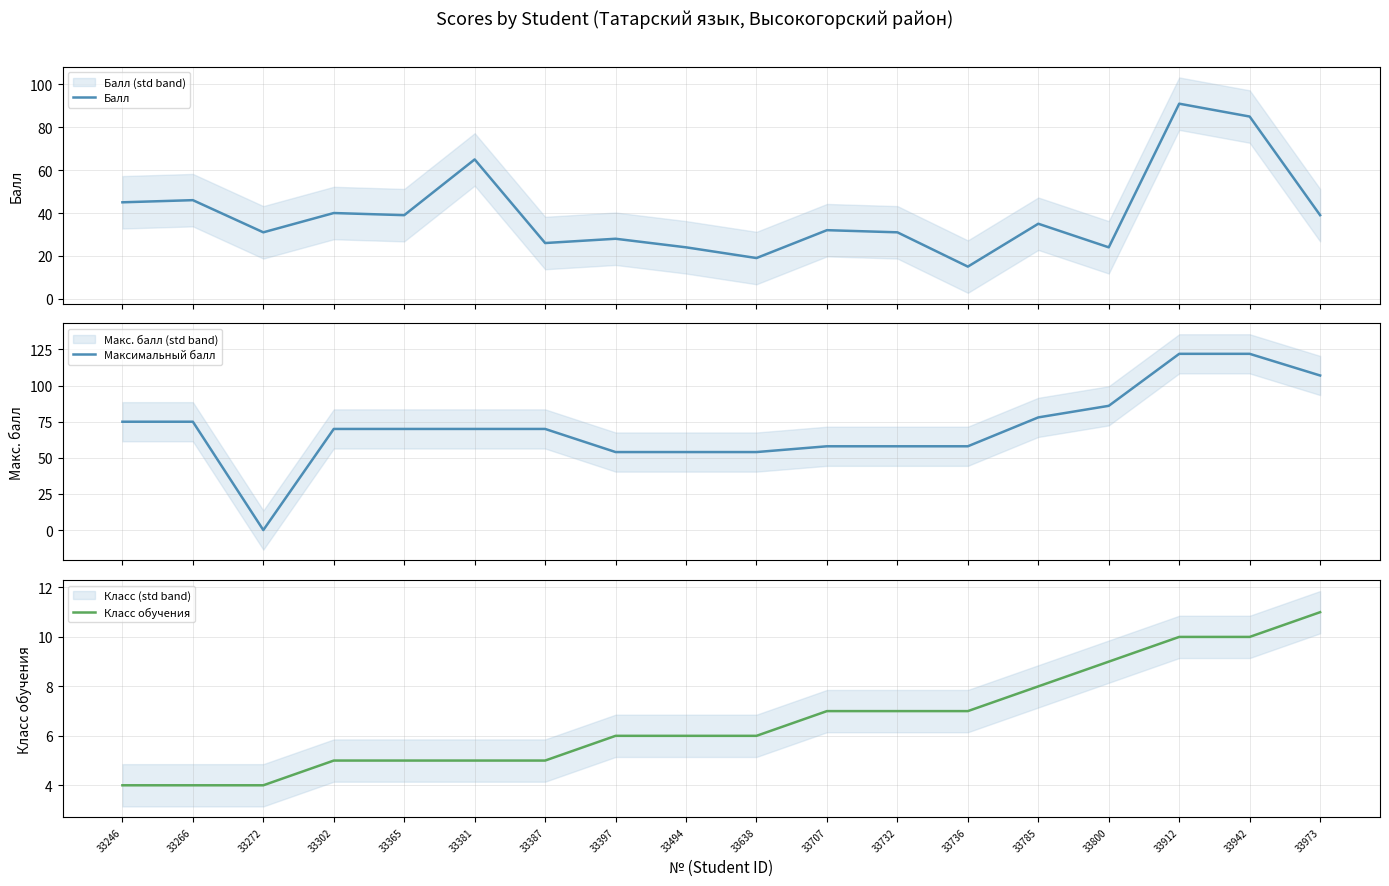

What is the sum of the Класс обучения values at 33365 and 33707?

12